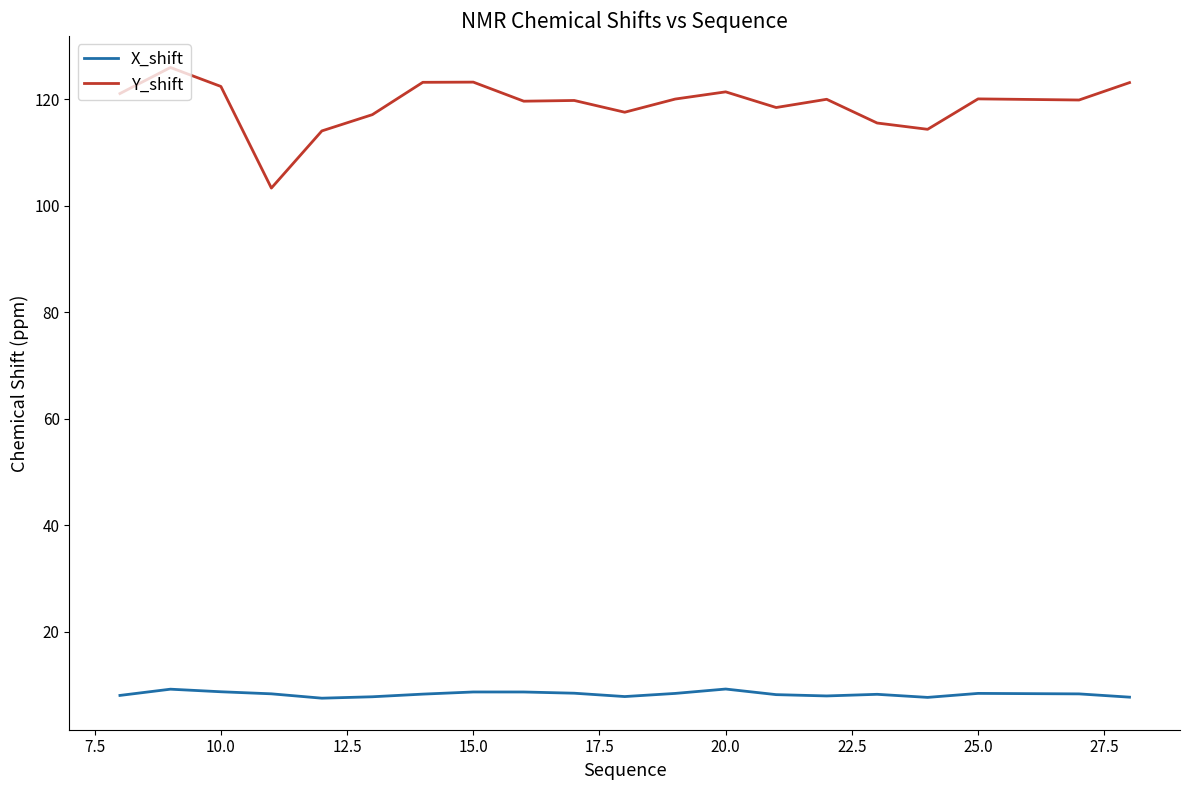

List the series in order of their overall mean, highest first.

Y_shift, X_shift